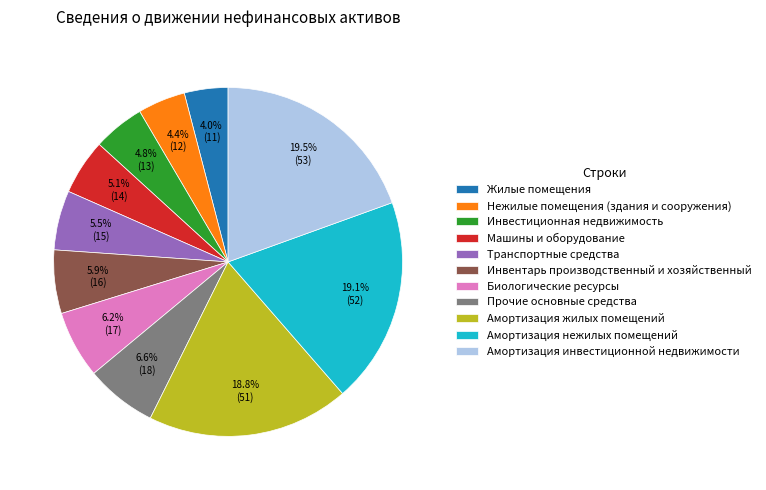

Which has a higher value, Инвентарь производственный и хозяйственный or Инвестиционная недвижимость?

Инвентарь производственный и хозяйственный